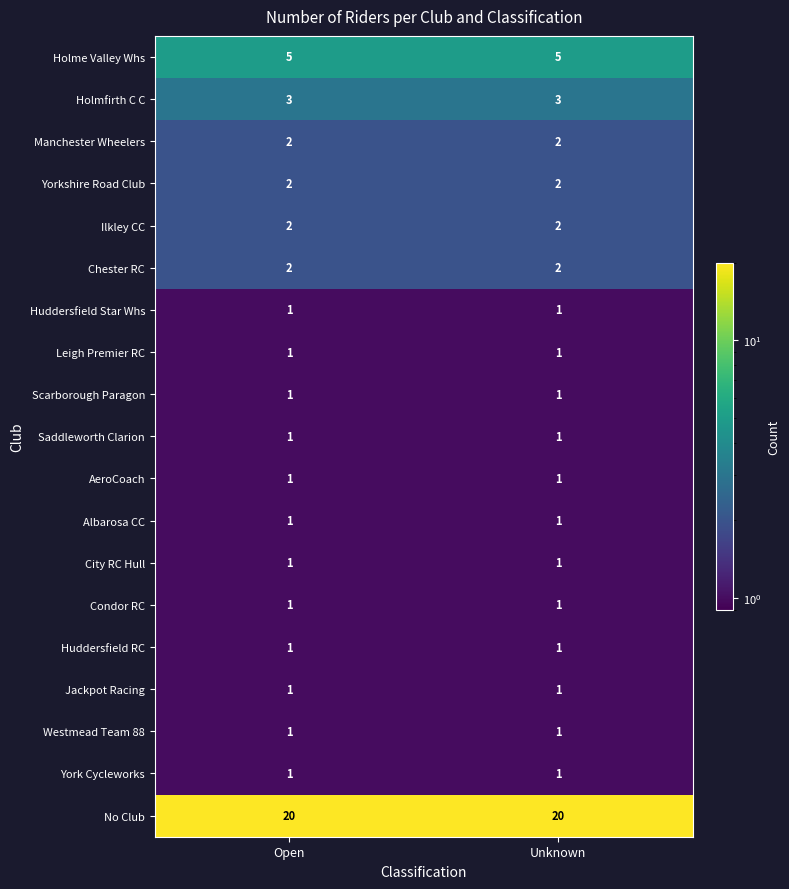

What is the maximum value shown in the chart?

20